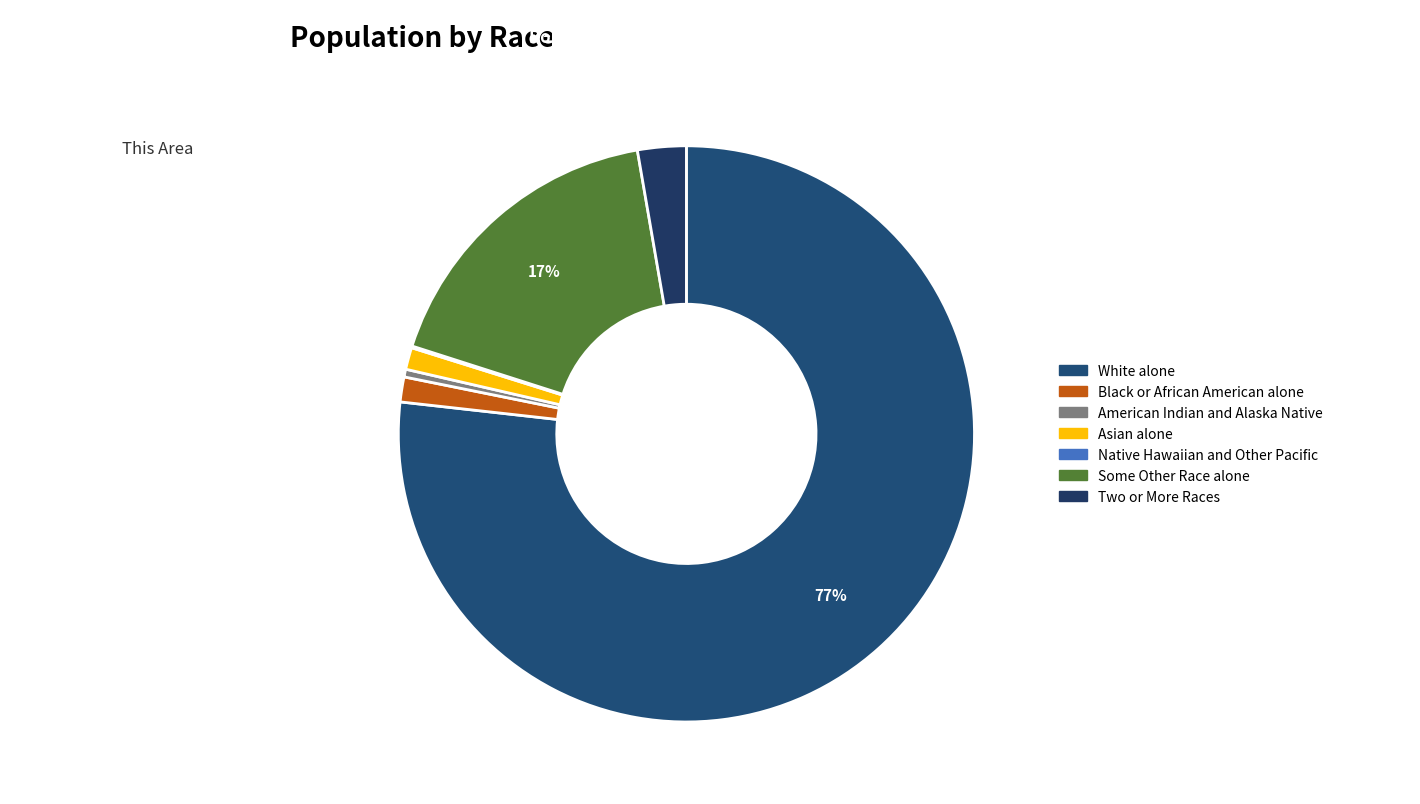

Between Black or African American alone and Two or More Races, which is larger?

Two or More Races